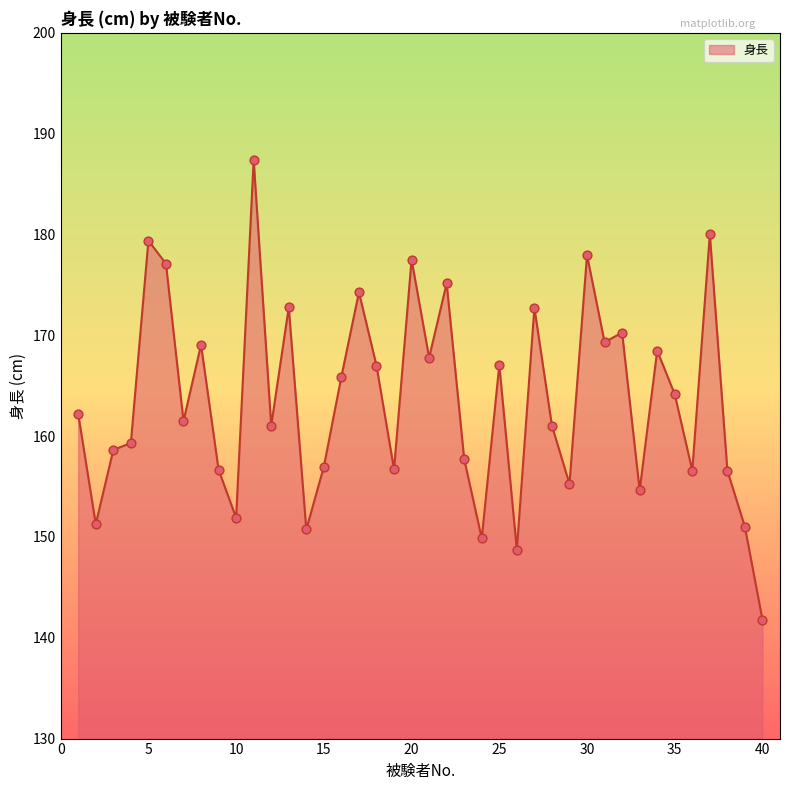

What is the minimum value shown in the chart?

141.8